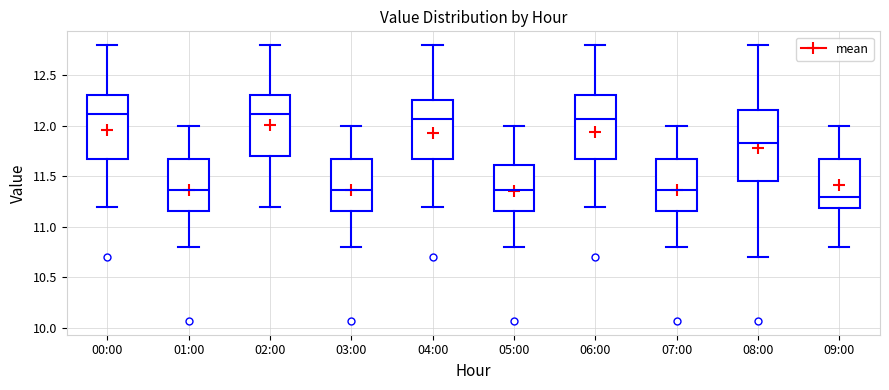

Reading left to right, read every box against the y-axis: the position of its median line, the range the box covers, and the ends of its whiskers. The values are not printed on the chart, so give them approximately, as read against the axis.

00:00: median 12.10, box 11.70 to 12.30, whiskers 11.20 to 12.80
01:00: median 11.35, box 11.15 to 11.65, whiskers 10.80 to 12.00
02:00: median 12.10, box 11.70 to 12.30, whiskers 11.20 to 12.80
03:00: median 11.35, box 11.15 to 11.65, whiskers 10.80 to 12.00
04:00: median 12.05, box 11.70 to 12.25, whiskers 11.20 to 12.80
05:00: median 11.35, box 11.15 to 11.60, whiskers 10.80 to 12.00
06:00: median 12.05, box 11.70 to 12.30, whiskers 11.20 to 12.80
07:00: median 11.35, box 11.15 to 11.65, whiskers 10.80 to 12.00
08:00: median 11.85, box 11.45 to 12.15, whiskers 10.70 to 12.80
09:00: median 11.30, box 11.20 to 11.65, whiskers 10.80 to 12.00